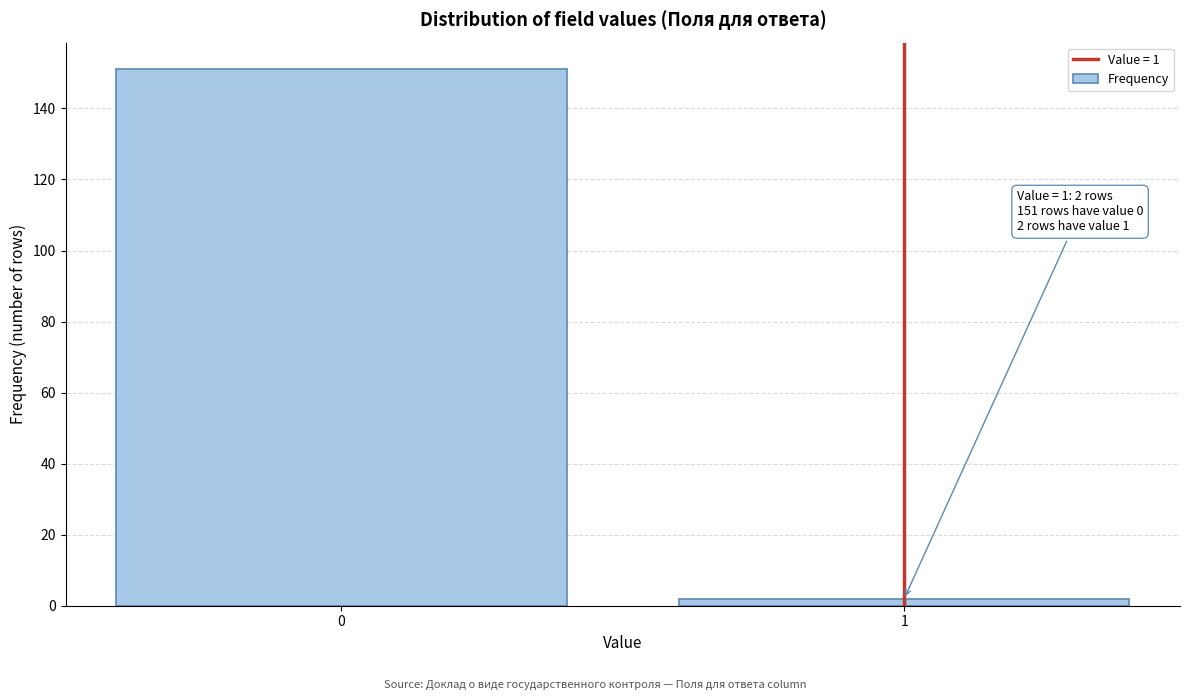

Reading right to left, extract all data points from this chart.

1=2	0=151